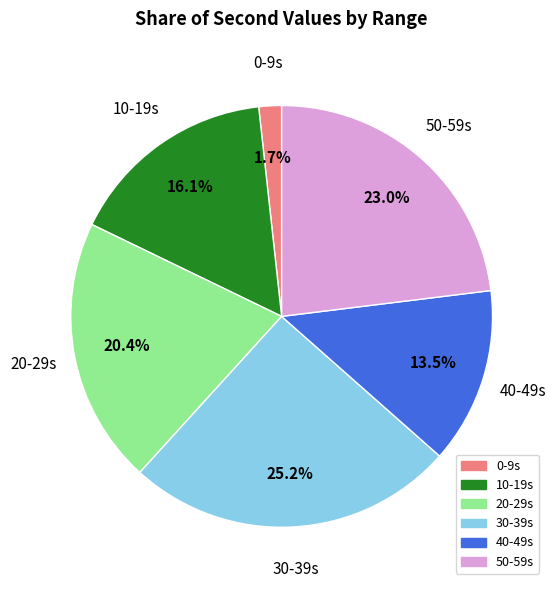

Is there any slice that represents more than half of the pie?

No